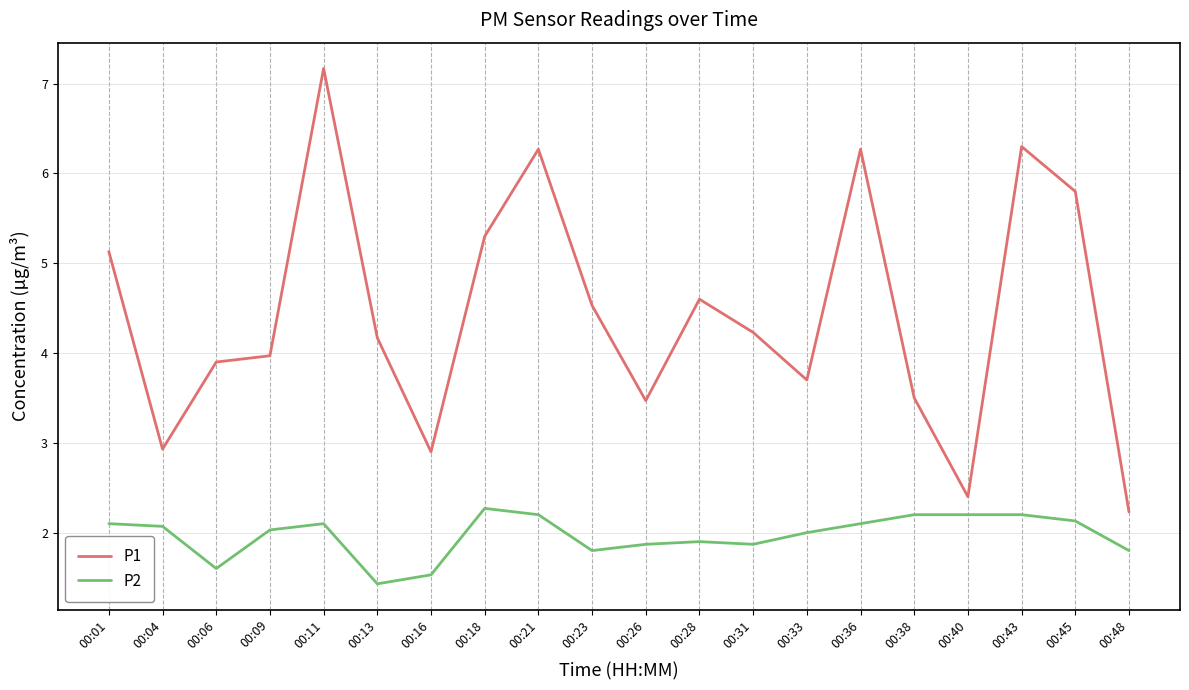

What is the difference between the maximum and minimum values in the P1 series?

4.9